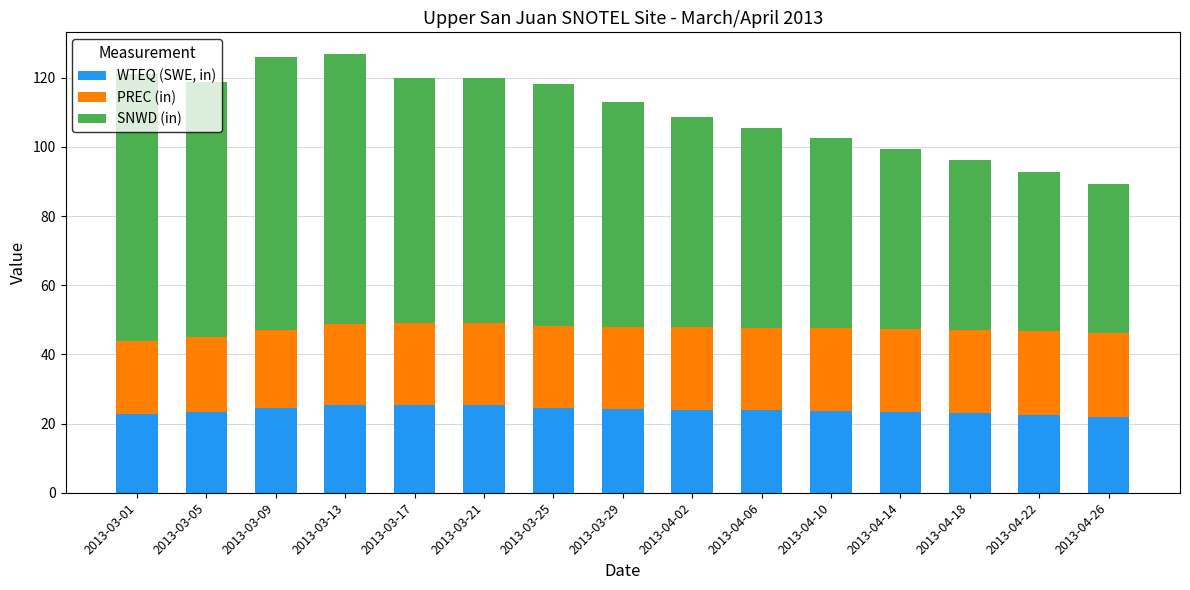

What is the lowest value of the WTEQ (SWE, in) series?

22.0